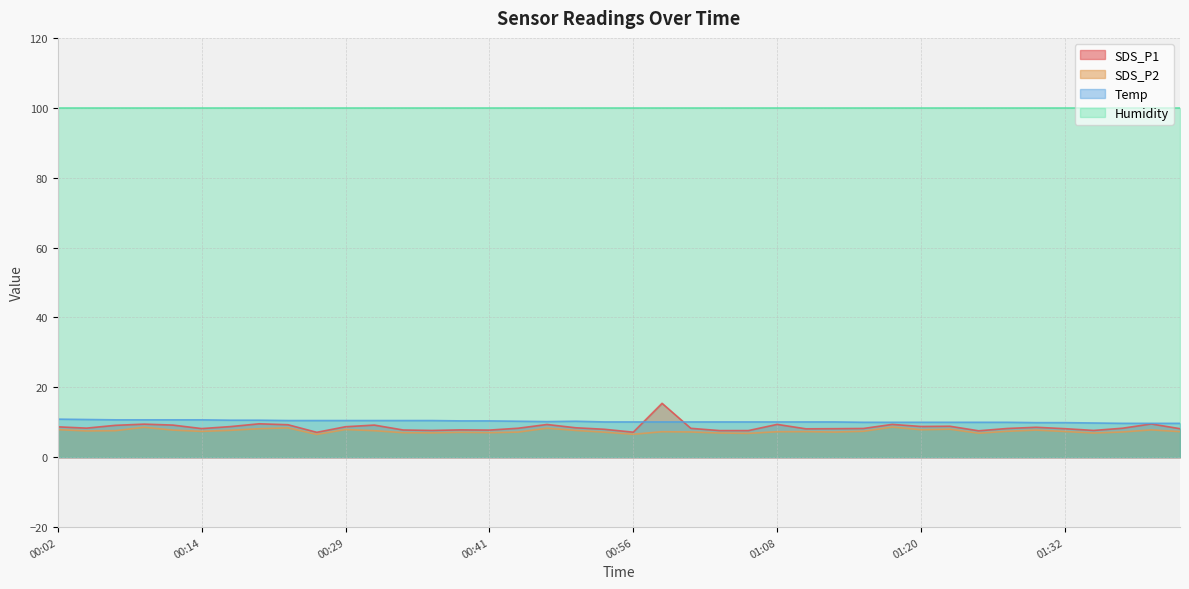

Between 01:32 and 00:58, which is larger?

00:58